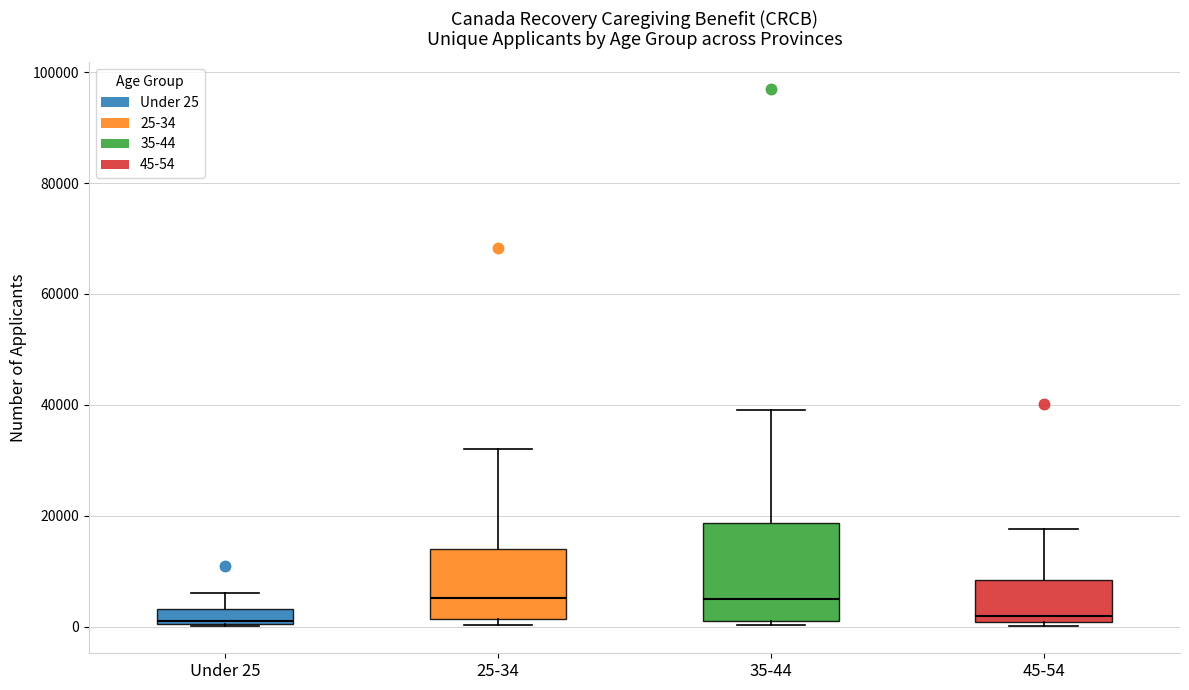

Which box is the tallest, from its lower edge to its upper edge?

35-44